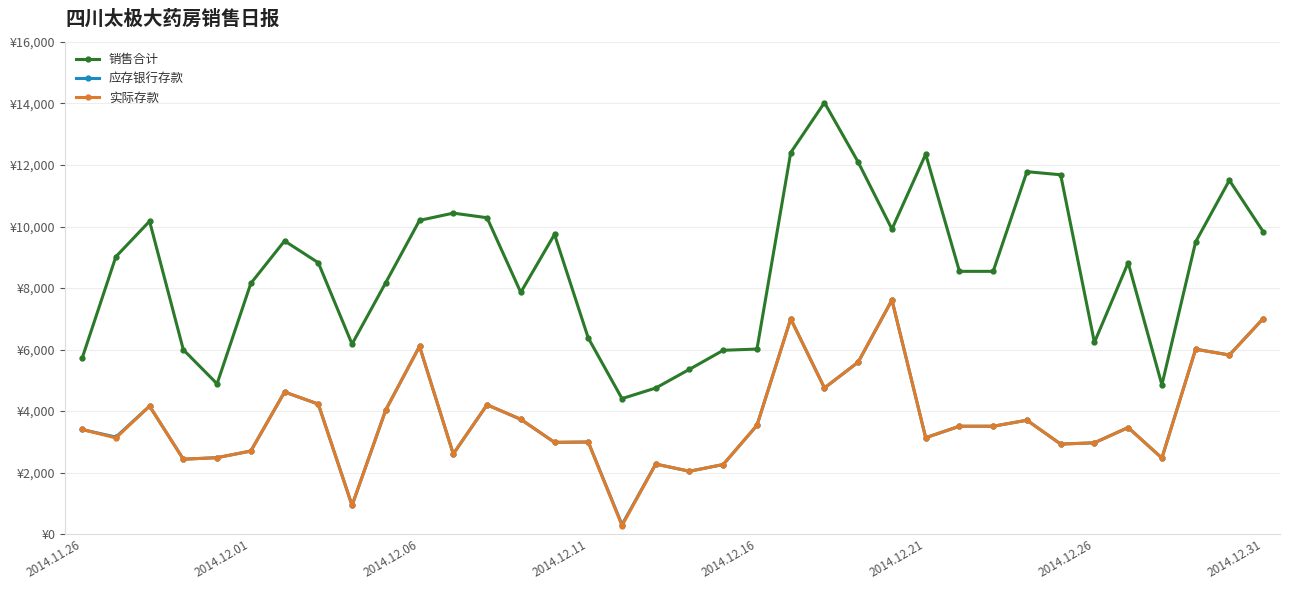

Which series has the largest total across all categories?

销售合计